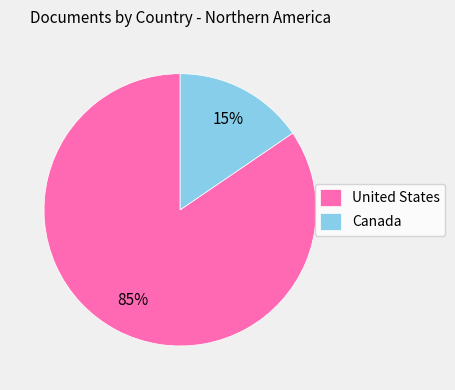

Do Canada and United States together represent more than half of the pie?

Yes